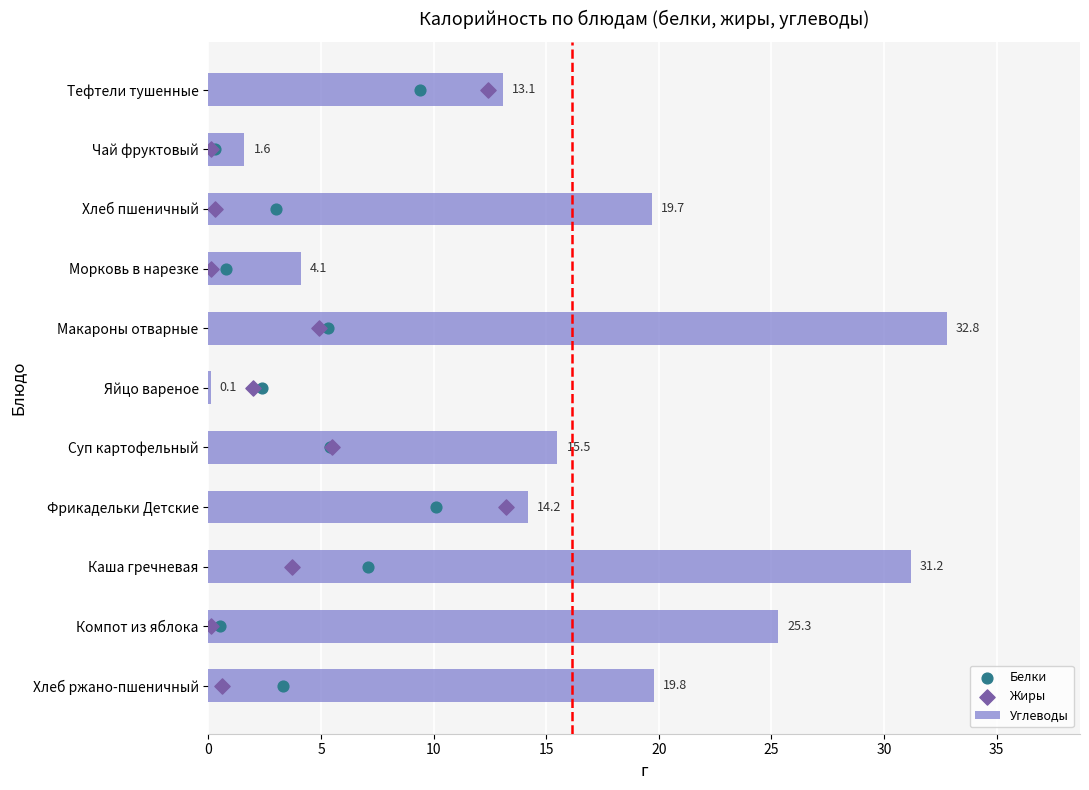

Where is Углеводы nearest to the value 16?

Суп картофельный